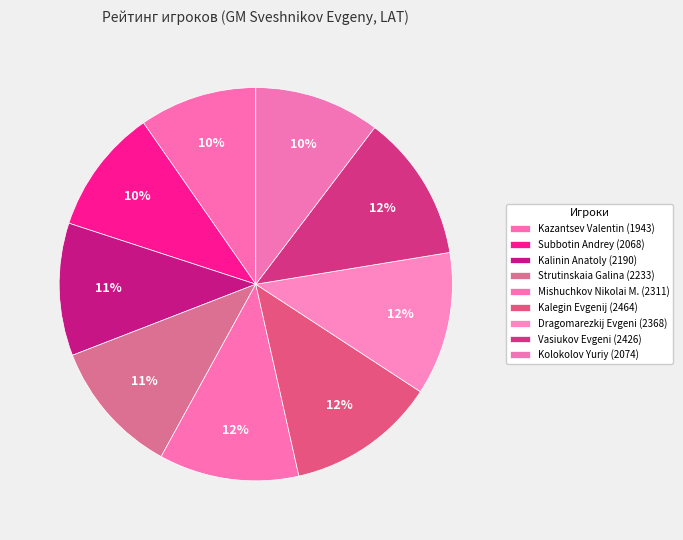

Is it true that Vasiukov Evgeni is 1% of the pie?

False